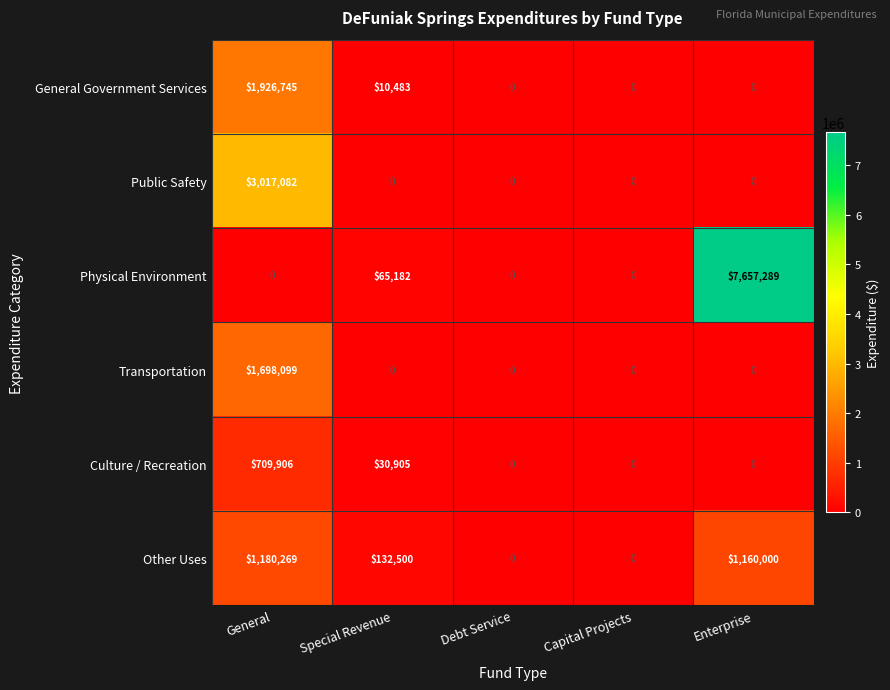

The value of Transportation at Enterprise is 0. True or false?

True